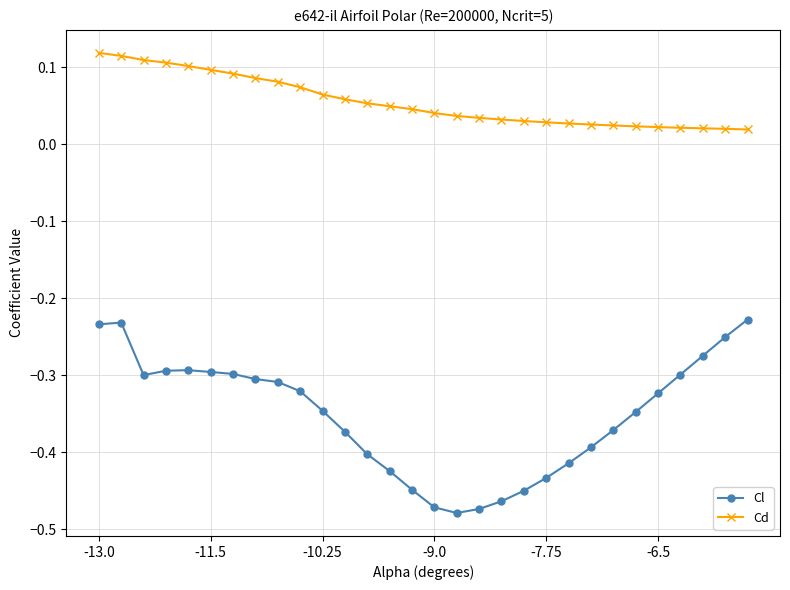

Which series has the largest total across all categories?

Cd